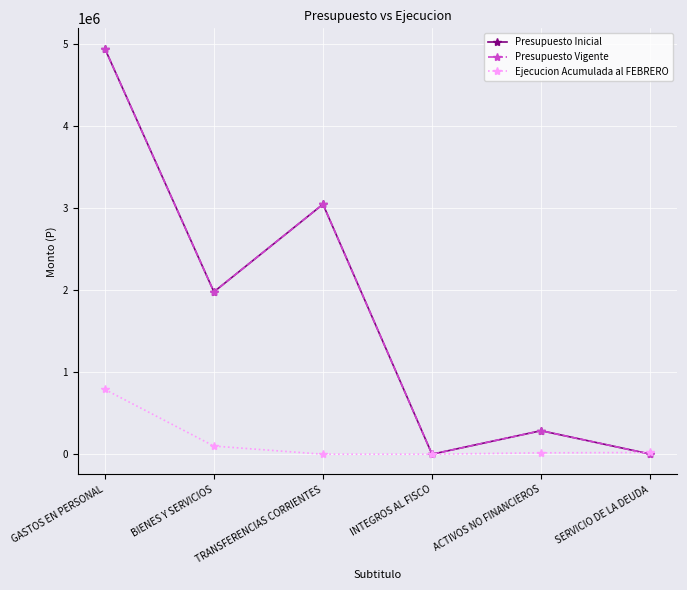

True or false: Ejecucion Acumulada al FEBRERO has a value of 21069 at SERVICIO DE LA DEUDA.

True